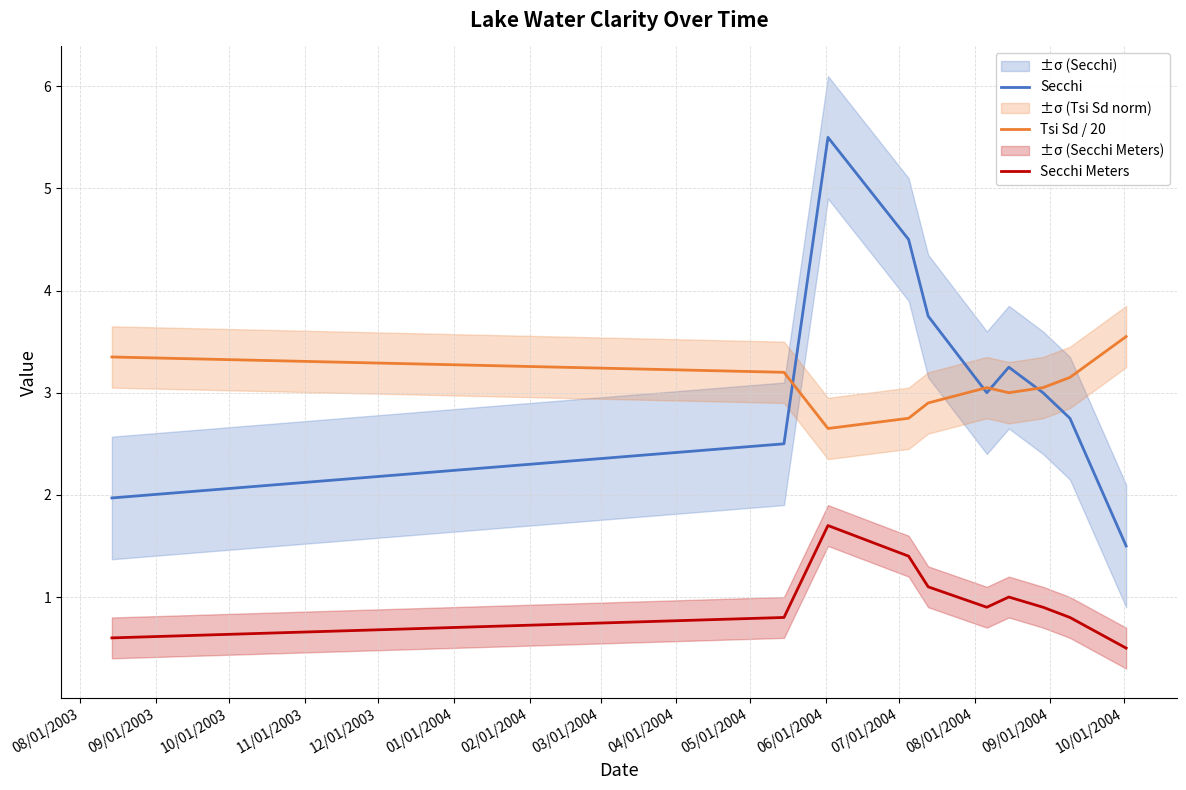

True or false: Secchi and Secchi Meters cross at least once.

False